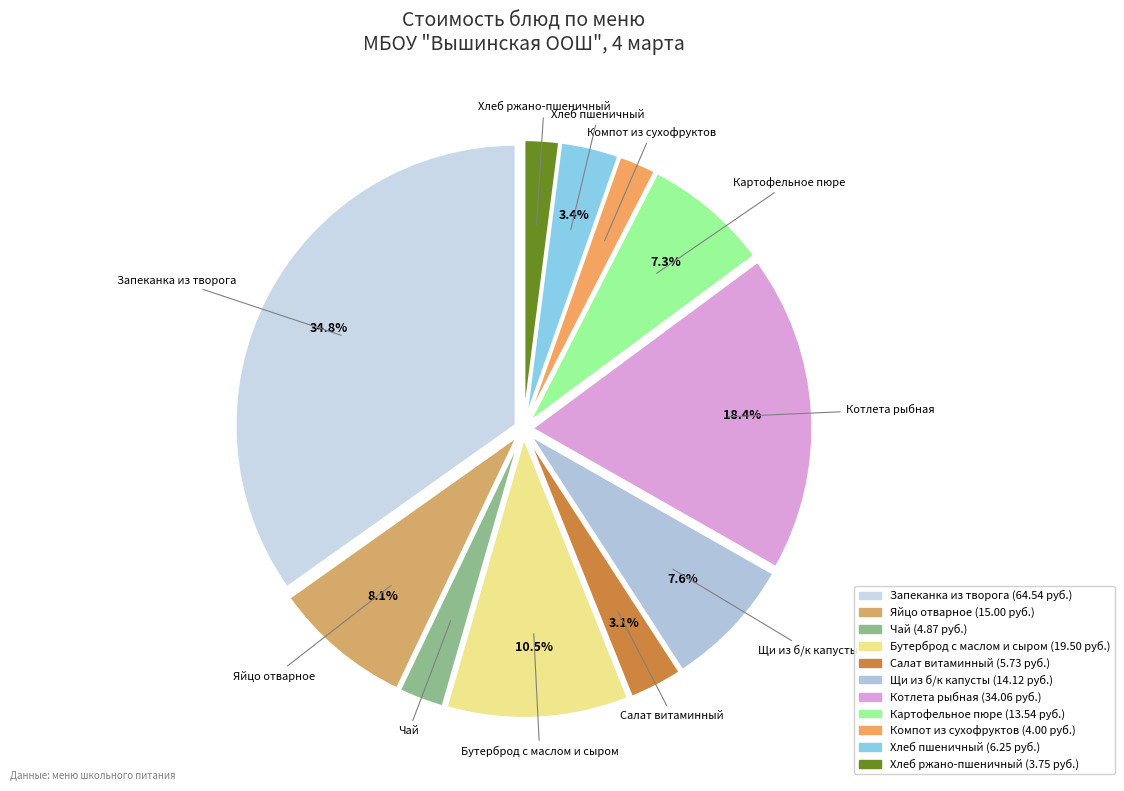

What percentage is the Салат витаминный slice, to the nearest percent?

3%